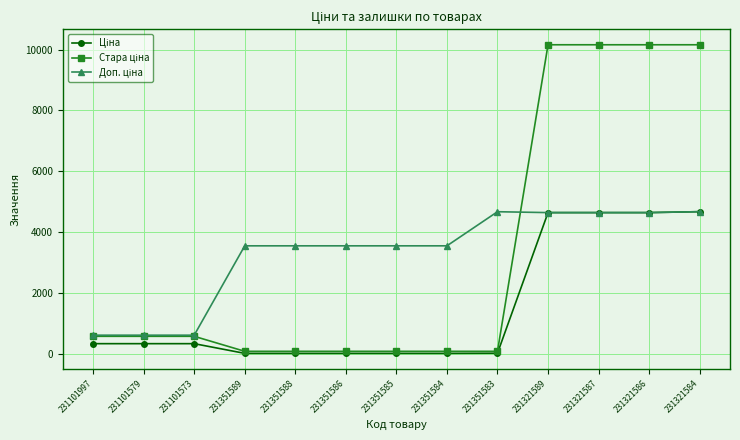

What is the label of the 12th point from the right?

231101579